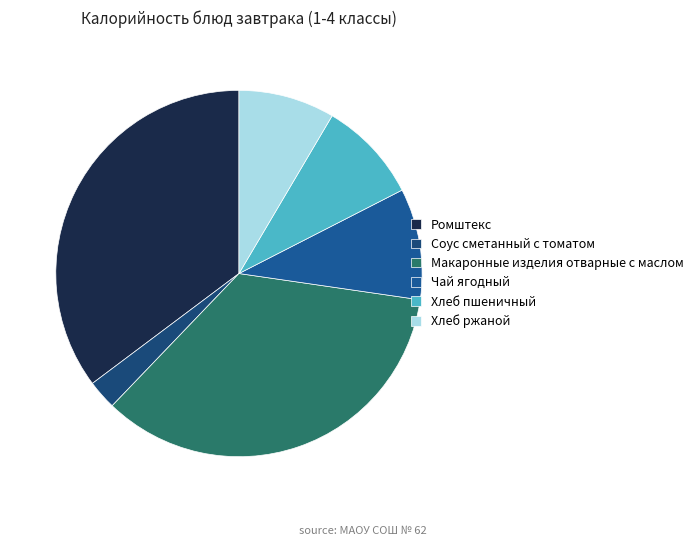

Is it true that Чай ягодный is 18% of the pie?

False